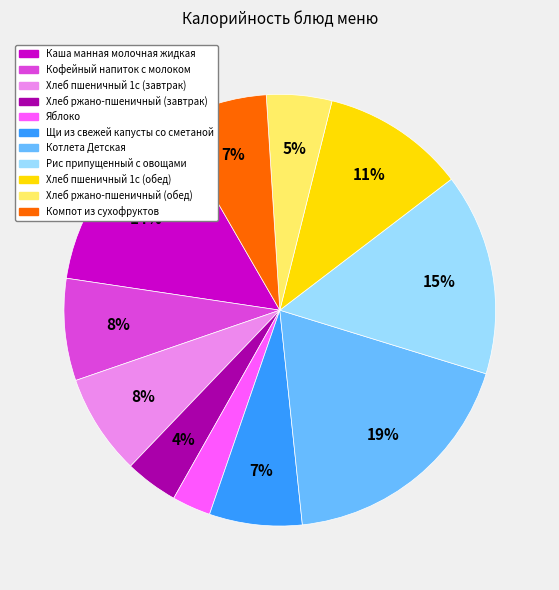

Does any single category account for the majority?

No